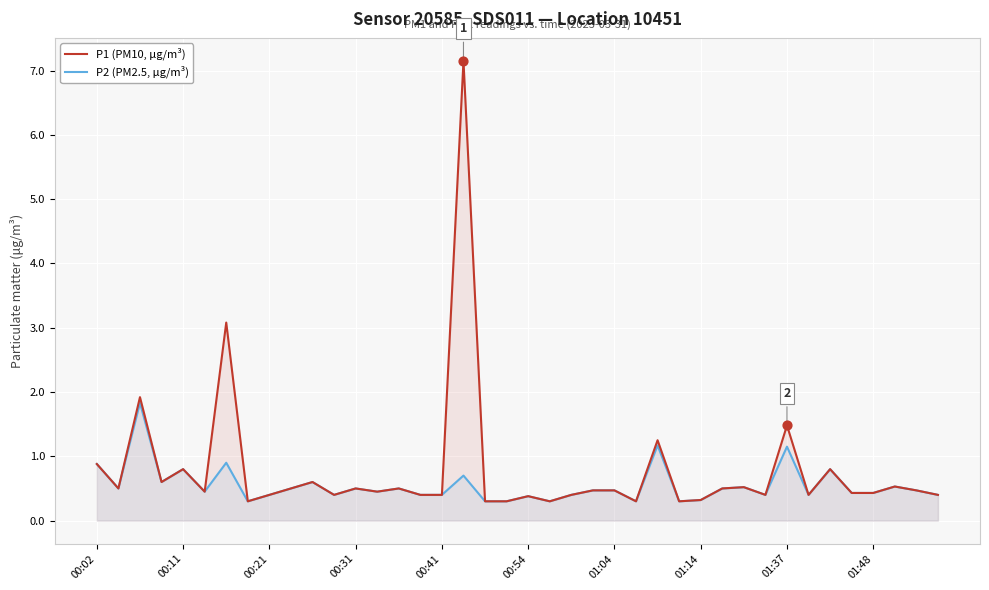

What is the total value across all series at 10?

1.2